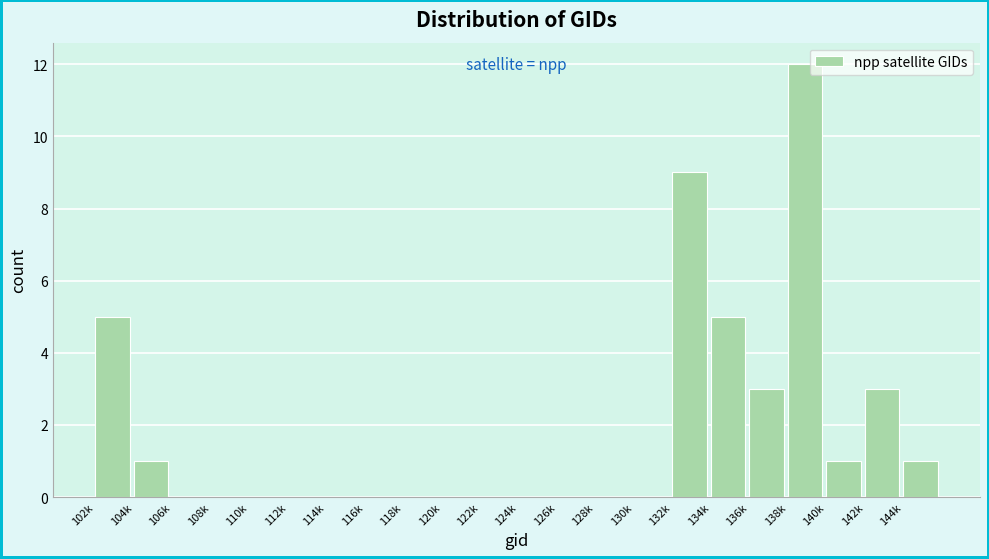

Reading left to right, what are all the values shown in this chart?

102k=5	104k=1	106k=0	108k=0	110k=0	112k=0	114k=0	116k=0	118k=0	120k=0	122k=0	124k=0	126k=0	128k=0	130k=0	132k=9	134k=5	136k=3	138k=12	140k=1	142k=3	144k=1